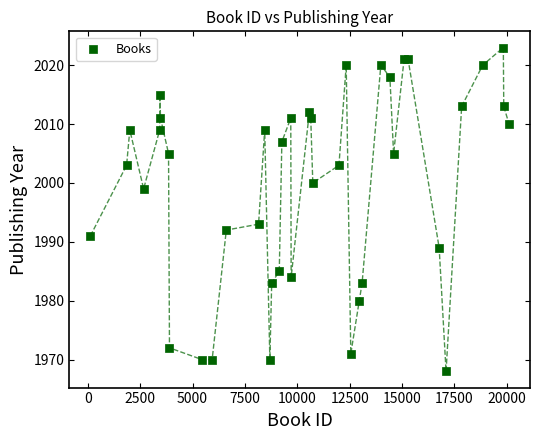

What Y value in the scatter plot is closest to 1995?

1993